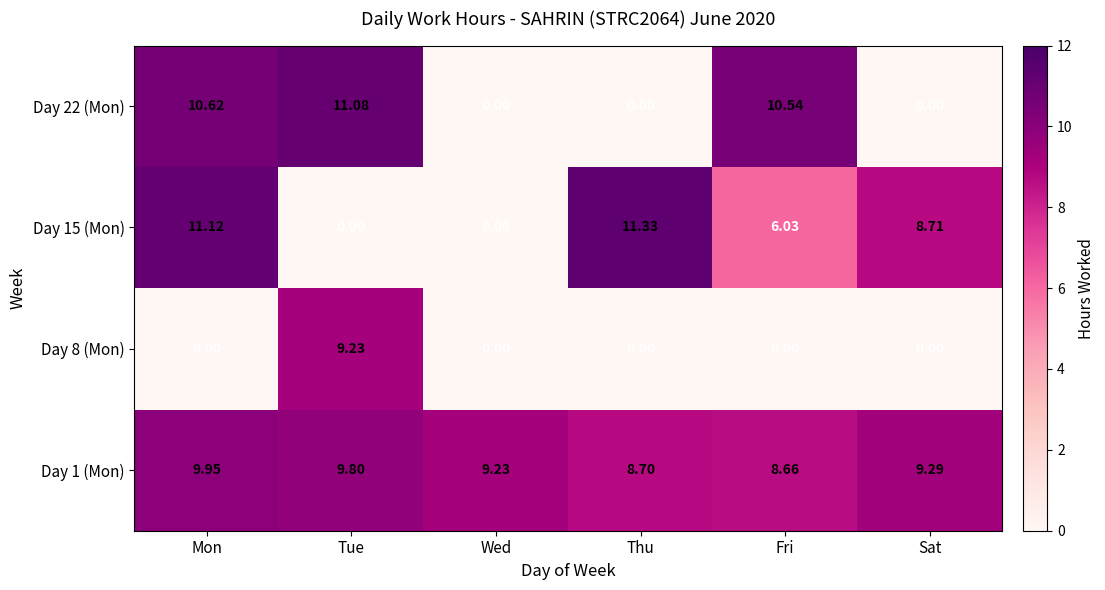

At which category does the chart reach its peak across all series?

Thu